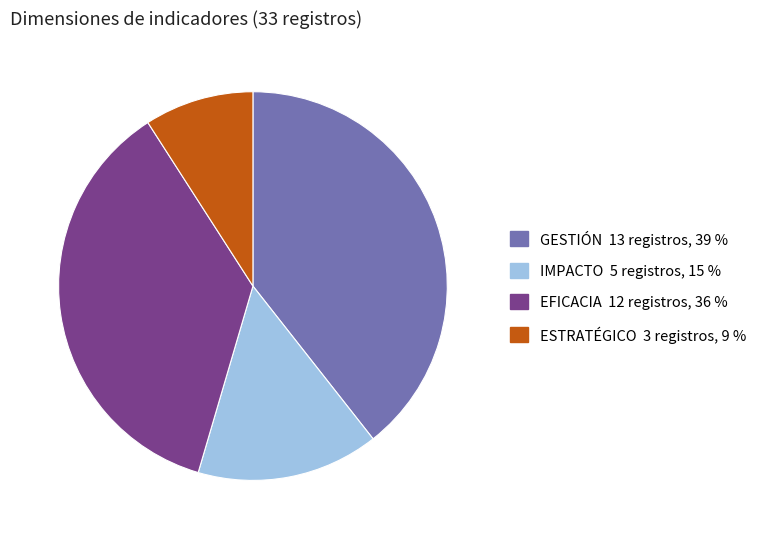

Is there any slice that represents more than half of the pie?

No